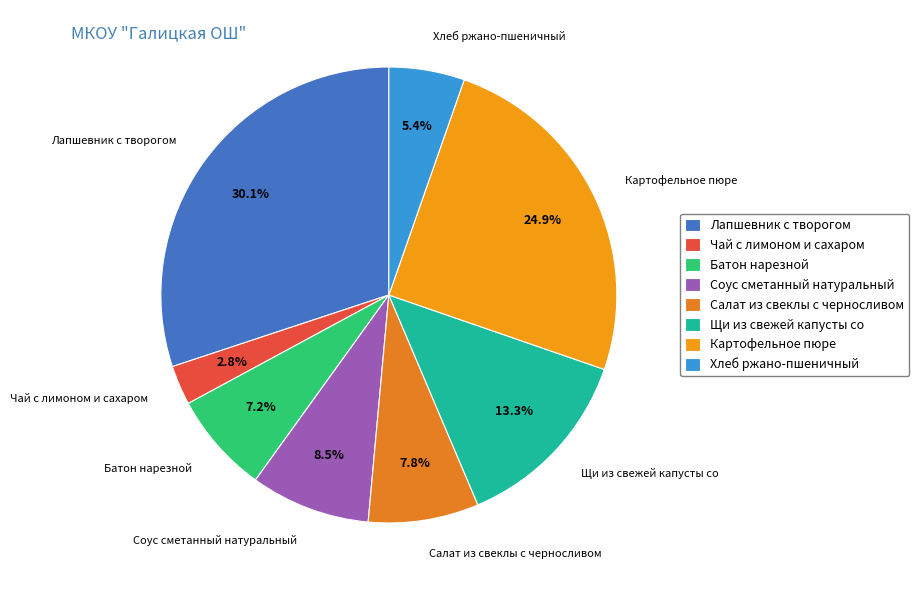

Which has a higher value, Салат из свеклы с черносливом or Щи из свежей капусты со?

Щи из свежей капусты со